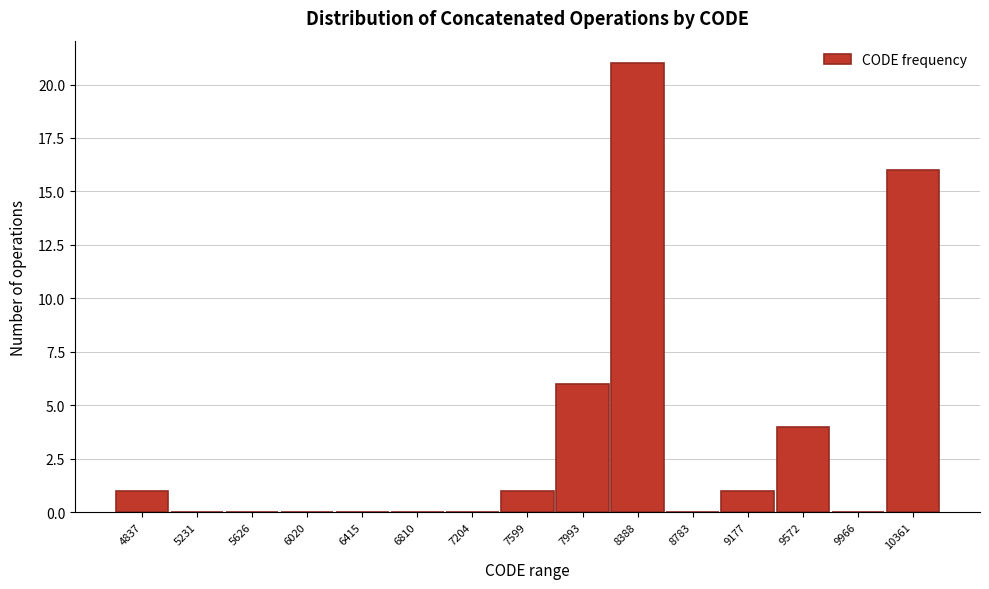

Reading left to right, what are all the values shown in this chart?

4837=1	5231=0	5626=0	6020=0	6415=0	6810=0	7204=0	7599=1	7993=6	8388=21	8783=0	9177=1	9572=4	9966=0	10361=16